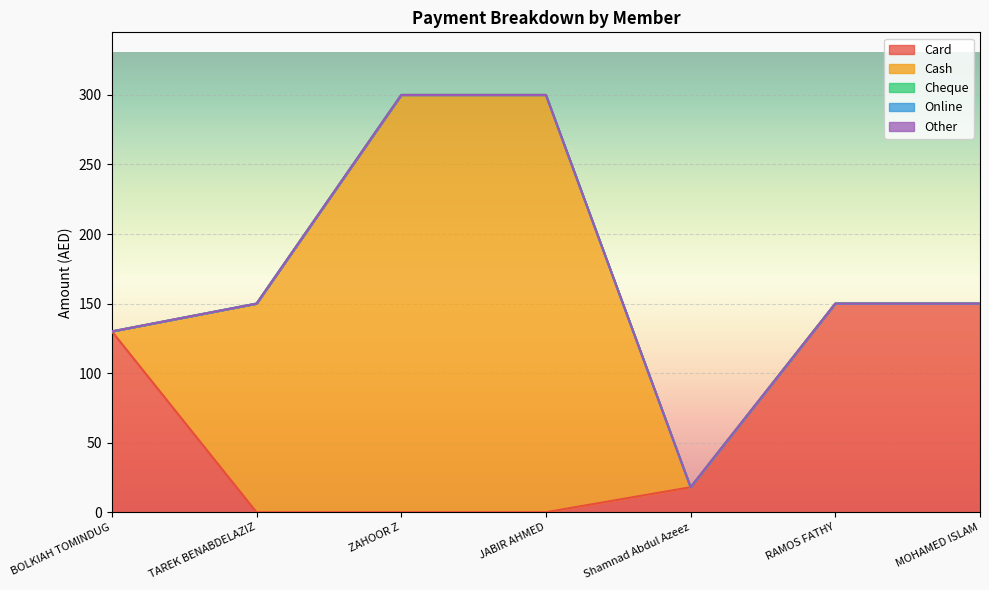

What is the maximum value shown in the chart?

300